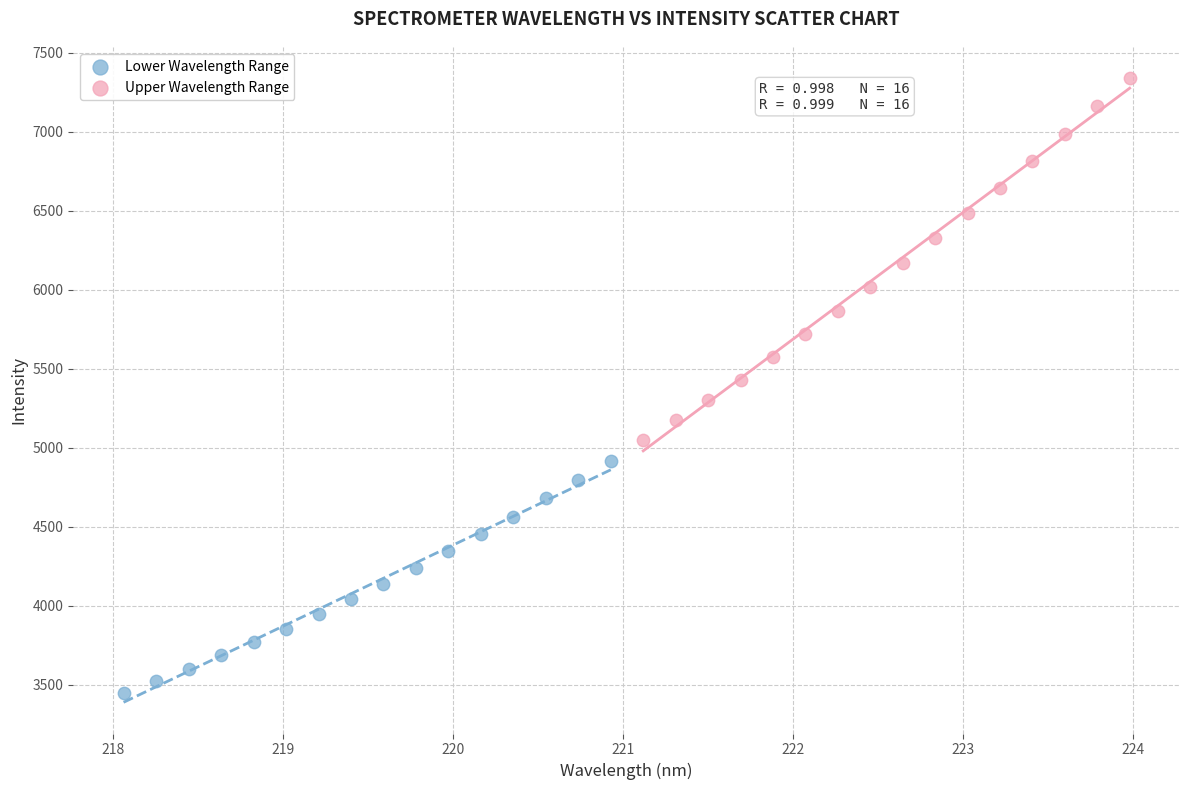

Which series reaches the minimum Y coordinate?

Lower Wavelength Range